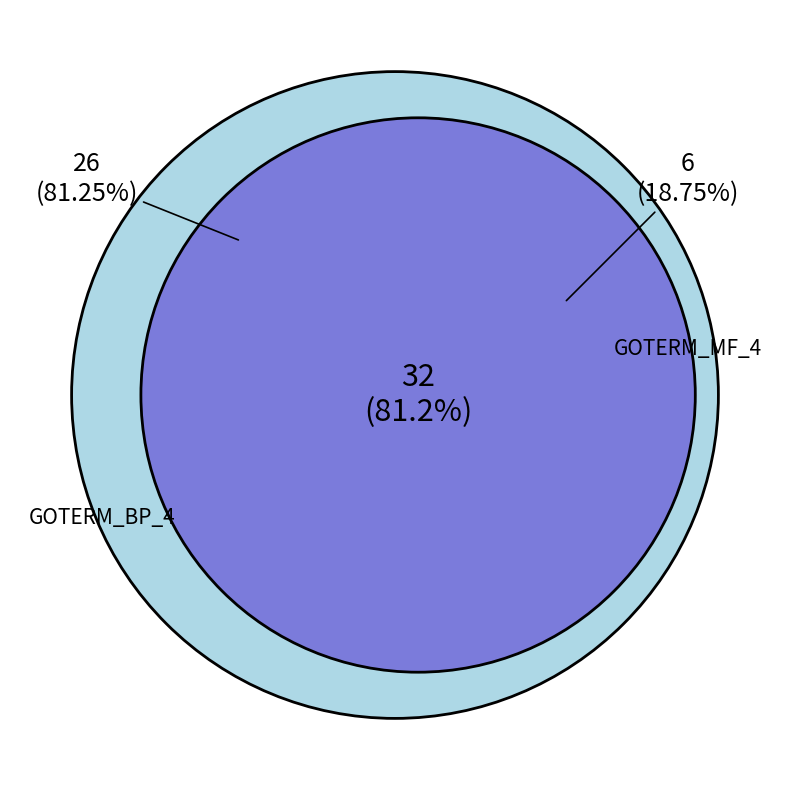

Count the number of slices in the pie.

2